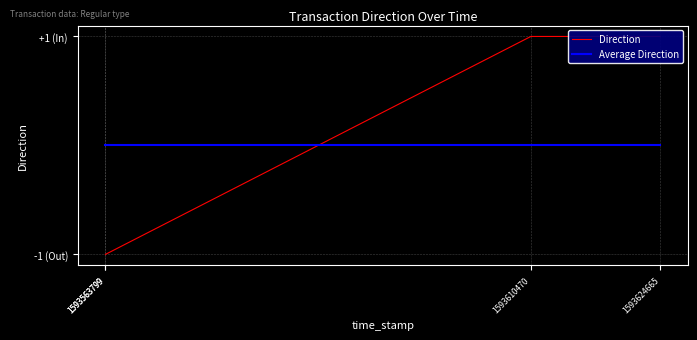

What is the total value across all series at 1593563799?

-1